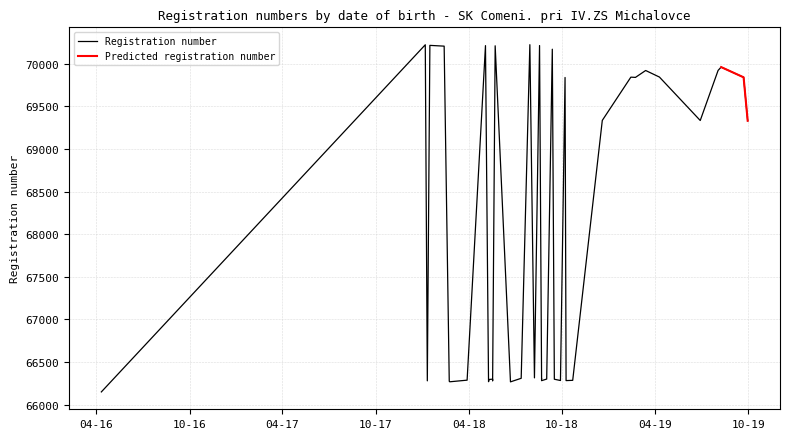

How many points are lower than both their immediate neighbors (excluding endpoints)?

11